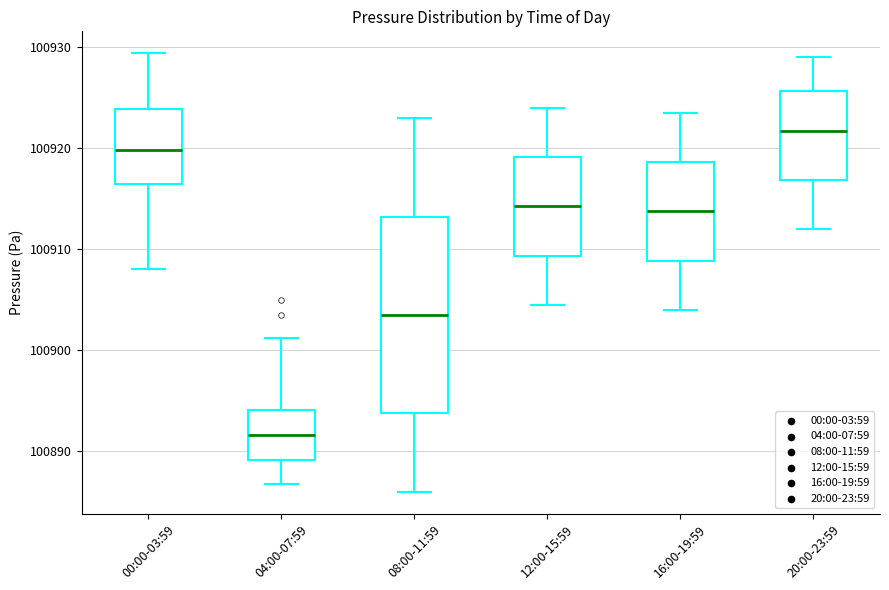

Reading left to right, read every box against the y-axis: the position of its median line, the range the box covers, and the ends of its whiskers. The values are not printed on the chart, so give them approximately, as read against the axis.

00:00-03:59: median 100920, box 100917 to 100924, whiskers 100908 to 100929
04:00-07:59: median 100892, box 100889 to 100894, whiskers 100887 to 100901
08:00-11:59: median 100904, box 100894 to 100913, whiskers 100886 to 100923
12:00-15:59: median 100914, box 100909 to 100919, whiskers 100905 to 100924
16:00-19:59: median 100914, box 100909 to 100919, whiskers 100904 to 100924
20:00-23:59: median 100922, box 100917 to 100926, whiskers 100912 to 100929